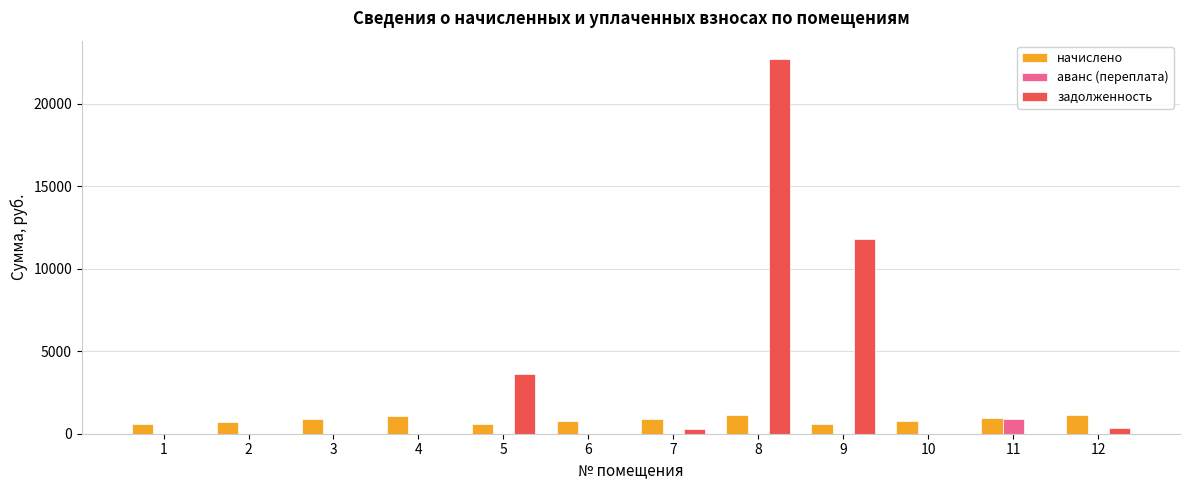

Which series has the largest total across all categories?

задолженность